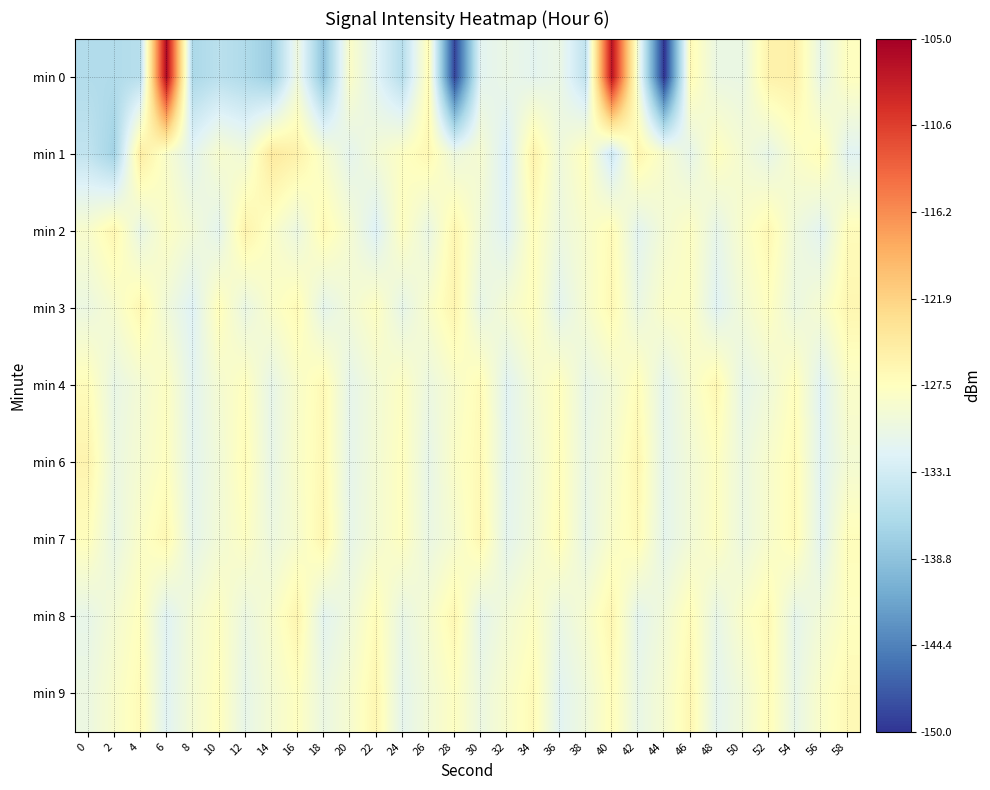

Reading left to right, extract all data points from this chart.

min 0: 0=-135.8	2=-135.9	4=-135.4	6=-105.8	8=-136.4	10=-135.1	12=-136.0	14=-137.7	16=-130.0	18=-138.8	20=-128.2	22=-131.7	24=-135.5	26=-127.0	28=-149.0	30=-131.4	32=-130.5	34=-131.3	36=-130.5	38=-134.7	40=-106.9	42=-129.5	44=-150.2	46=-126.8	48=-130.4	50=-130.5	52=-125.7	54=-125.5	56=-130.8	58=-127.5
min 1: 0=-134.5	2=-137.1	4=-124.9	6=-128.5	8=-131.3	10=-128.6	12=-129.6	14=-124.5	16=-125.6	18=-128.6	20=-131.2	22=-129.3	24=-127.8	26=-126.5	28=-130.1	30=-128.9	32=-132.4	34=-125.7	36=-129.8	38=-127.3	40=-133.5	42=-126.1	44=-128.7	46=-131.0	48=-127.5	50=-129.2	52=-130.8	54=-128.3	56=-126.9	58=-131.6
min 2: 0=-128.5	2=-126.3	4=-130.7	6=-127.9	8=-129.4	10=-131.2	12=-125.8	14=-128.1	16=-130.3	18=-126.7	20=-129.0	22=-132.1	24=-127.6	26=-130.5	28=-126.2	30=-129.7	32=-131.8	34=-127.3	36=-130.1	38=-128.6	40=-126.9	42=-131.4	44=-129.2	46=-127.8	48=-130.9	50=-128.4	52=-126.5	54=-129.8	56=-131.5	58=-127.1
min 3: 0=-130.2	2=-128.8	4=-126.4	6=-129.6	8=-131.9	10=-127.2	12=-130.5	14=-128.3	16=-126.8	18=-131.1	20=-129.4	22=-127.7	24=-130.9	26=-128.5	28=-126.1	30=-130.7	32=-129.0	34=-127.4	36=-131.3	38=-128.9	40=-126.6	42=-130.4	44=-128.1	46=-127.9	48=-131.7	50=-129.3	52=-127.6	54=-130.2	56=-128.8	58=-126.3
min 4: 0=-127.1	2=-130.6	4=-129.2	6=-127.8	8=-131.4	10=-129.0	12=-127.5	14=-130.8	16=-128.4	18=-126.7	20=-131.0	22=-129.3	24=-127.8	26=-130.2	28=-128.5	30=-126.9	32=-131.6	34=-129.1	36=-127.4	38=-130.7	40=-129.4	42=-127.1	44=-131.2	46=-128.7	48=-126.4	50=-130.9	52=-129.6	54=-127.3	56=-131.8	58=-128.2
min 6: 0=-126.0	2=-130.3	4=-128.9	6=-127.6	8=-131.2	10=-129.5	12=-127.0	14=-130.7	16=-128.3	18=-126.6	20=-131.0	22=-129.2	24=-127.5	26=-130.8	28=-128.1	30=-126.7	32=-131.4	34=-129.7	36=-127.2	38=-130.5	40=-128.8	42=-126.3	44=-131.1	46=-129.4	48=-127.7	50=-130.2	52=-128.5	54=-126.9	56=-131.6	58=-129.1
min 7: 0=-127.3	2=-130.6	4=-128.2	6=-126.5	8=-131.0	10=-129.3	12=-127.8	14=-130.1	16=-128.7	18=-126.2	20=-130.8	22=-129.1	24=-127.6	26=-130.4	28=-128.9	30=-126.4	32=-131.2	34=-129.5	36=-127.0	38=-130.7	40=-128.3	42=-126.8	44=-131.1	46=-129.4	48=-127.7	50=-130.2	52=-128.5	54=-126.9	56=-131.5	58=-127.2
min 8: 0=-130.8	2=-129.1	4=-127.4	6=-131.7	8=-129.2	10=-127.7	12=-130.3	14=-128.6	16=-126.1	18=-131.4	20=-129.7	22=-127.0	24=-130.6	26=-128.9	28=-126.4	30=-131.1	32=-129.3	34=-127.8	36=-130.5	38=-128.8	40=-126.3	42=-131.2	44=-129.5	46=-127.0	48=-130.7	50=-128.2	52=-126.7	54=-131.0	56=-129.3	58=-127.6
min 9: 0=-130.2	2=-128.5	4=-126.9	6=-131.6	8=-129.1	10=-127.4	12=-130.8	14=-129.1	16=-127.6	18=-130.3	20=-128.8	22=-126.3	24=-131.1	26=-129.4	28=-127.7	30=-130.2	32=-128.5	34=-126.8	36=-131.5	38=-129.8	40=-127.1	42=-130.6	44=-128.9	46=-126.4	48=-131.2	50=-129.5	52=-127.0	54=-130.7	56=-128.2	58=-126.7